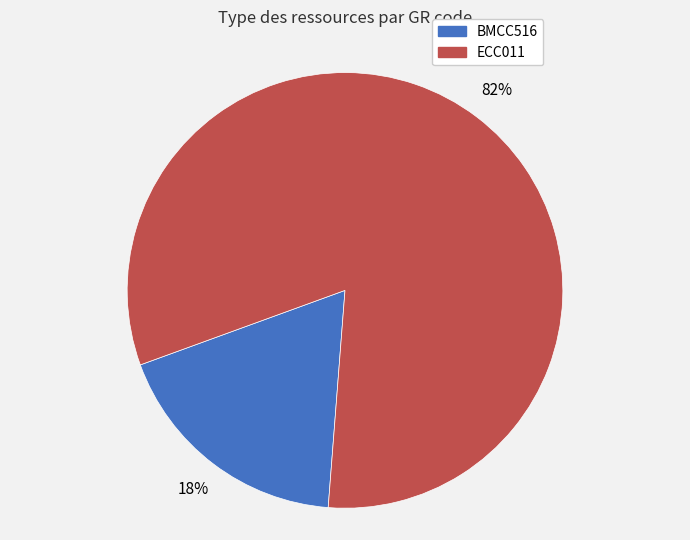

Is it true that BMCC516 is 4% of the pie?

False